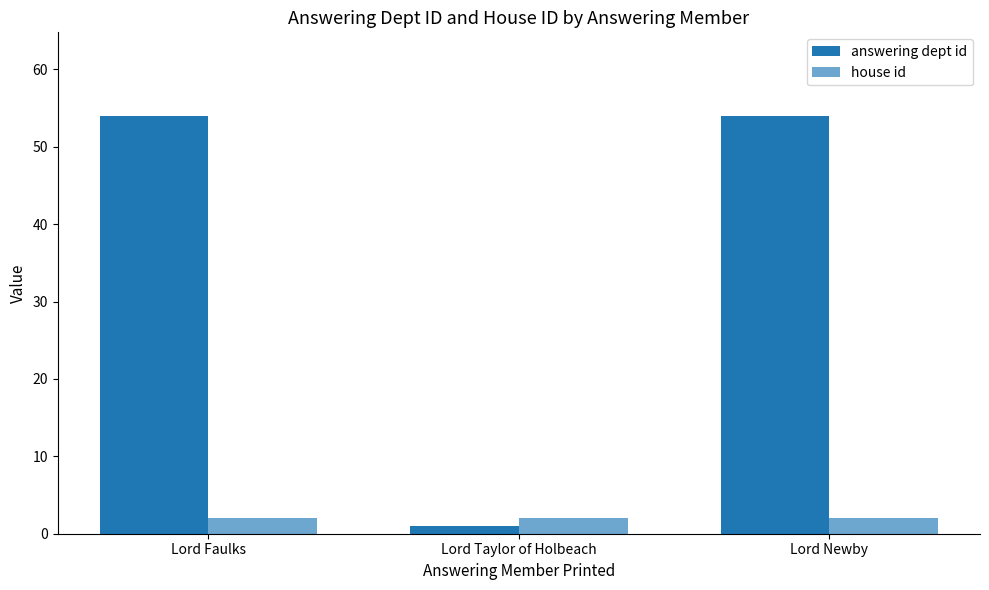

Which series has the largest total across all categories?

answering dept id